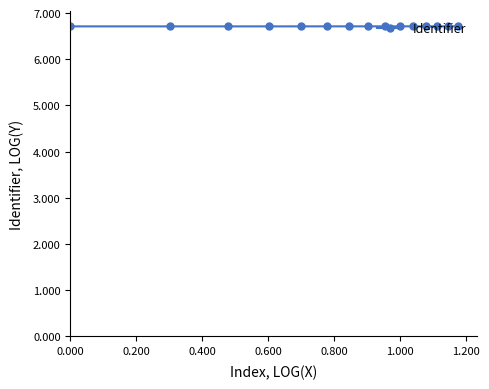

What is the value of the 2nd point from the left?

6.7